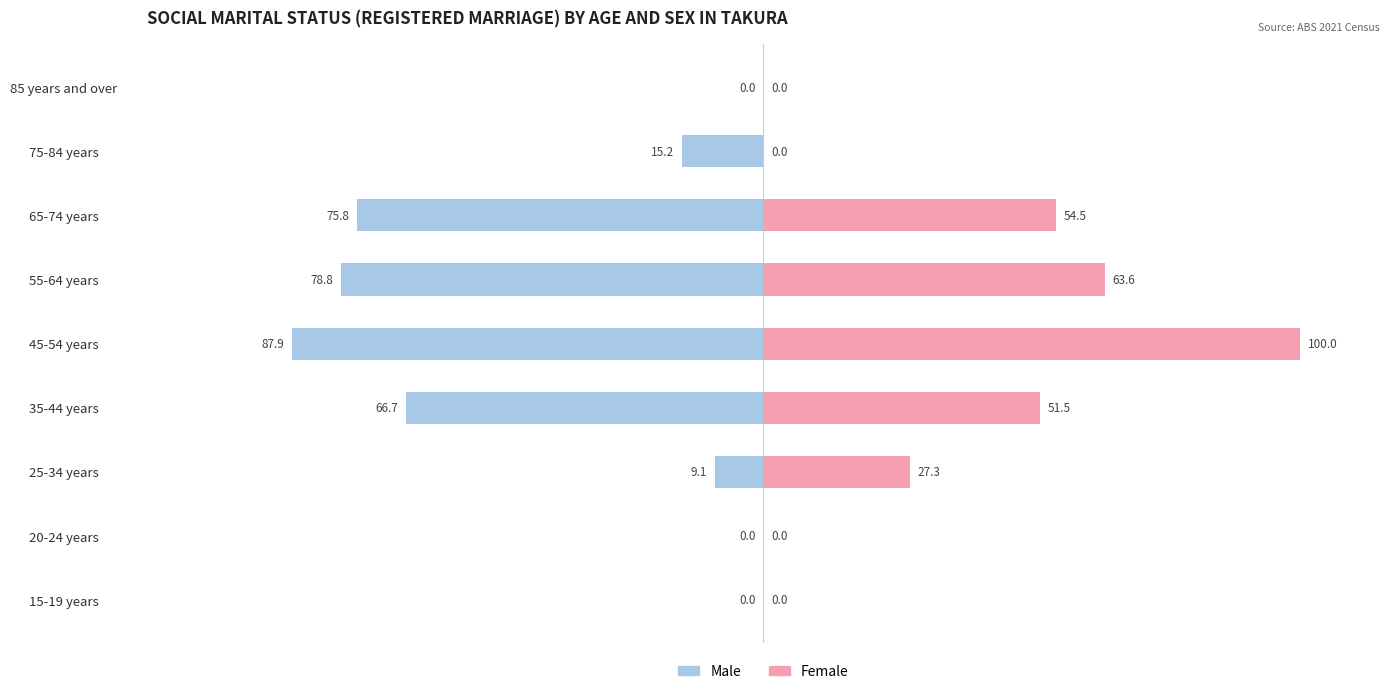

True or false: Female has a value of 59.9 at 20-24 years.

False